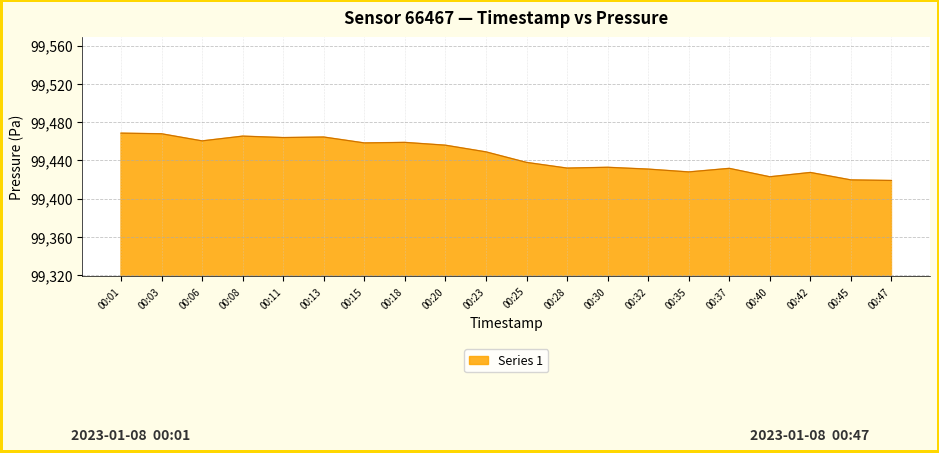

How many lines are shown in the chart?

1